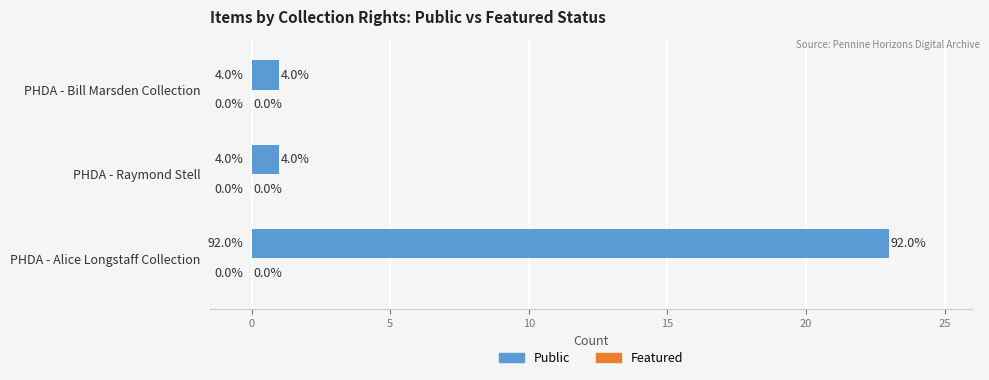

How many bars are there in total?

3